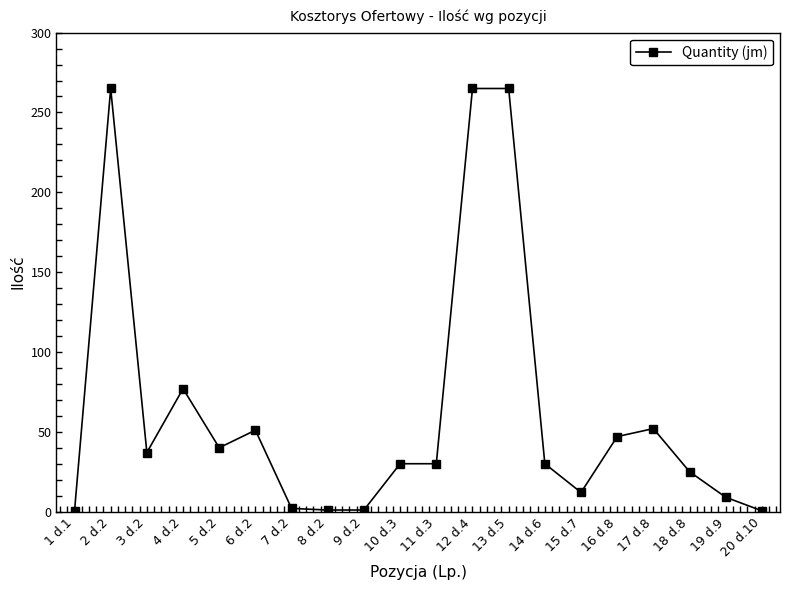

What is the difference between the second highest and minimum values?

264.8